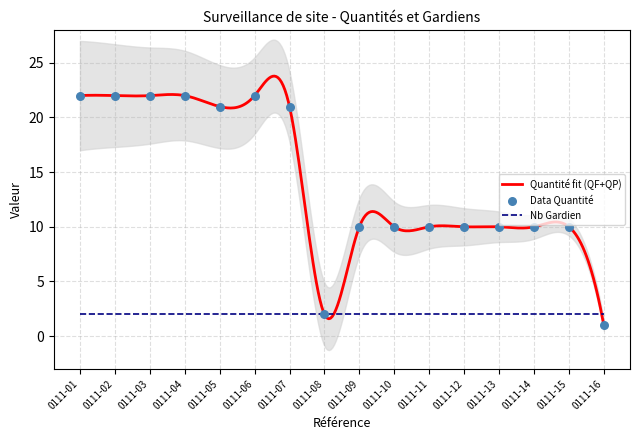

Approximately how many times larger is the value at 0111-14 compared to 0111-02?

0.5